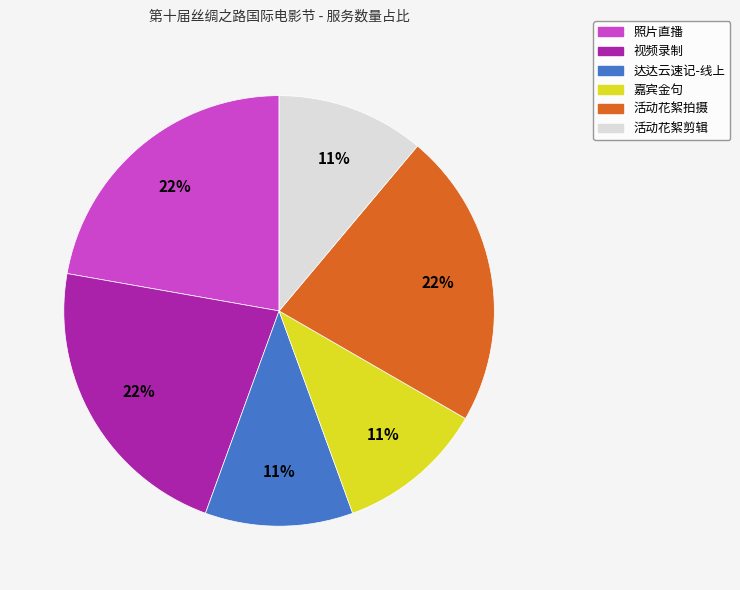

Is 活动花絮剪辑 the majority of the pie?

No